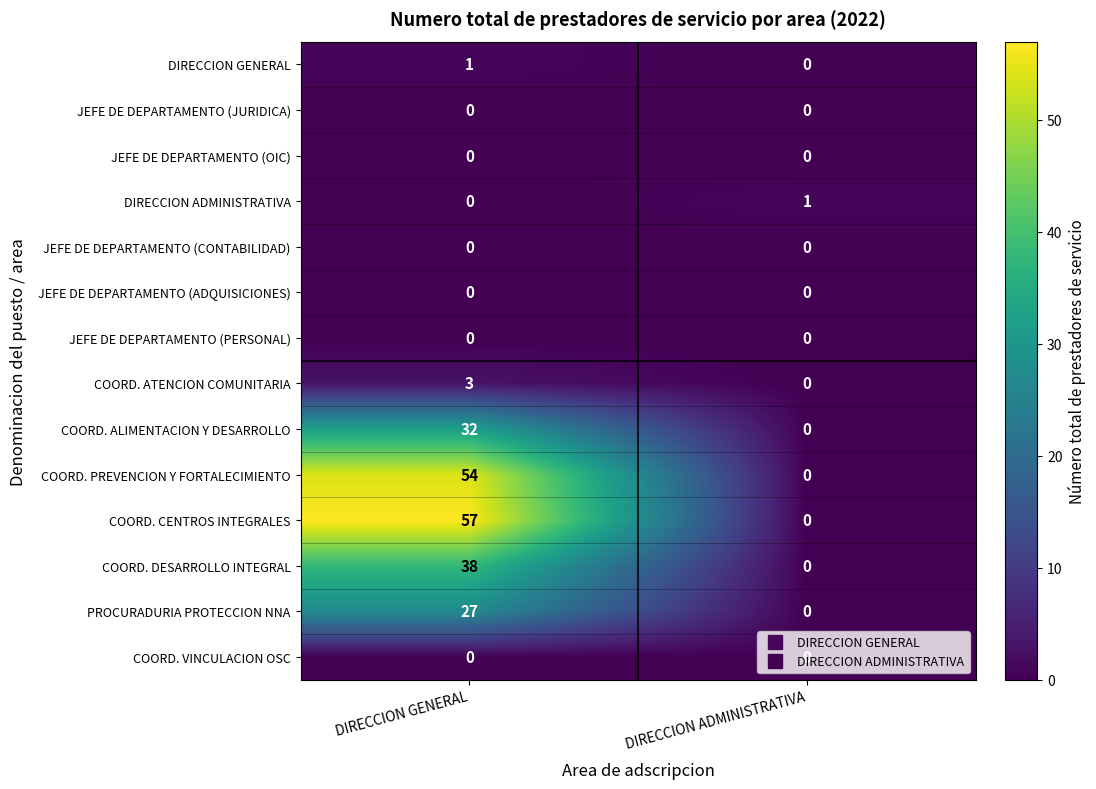

What is the spread (max minus min) of values at DIRECCION ADMINISTRATIVA?

1